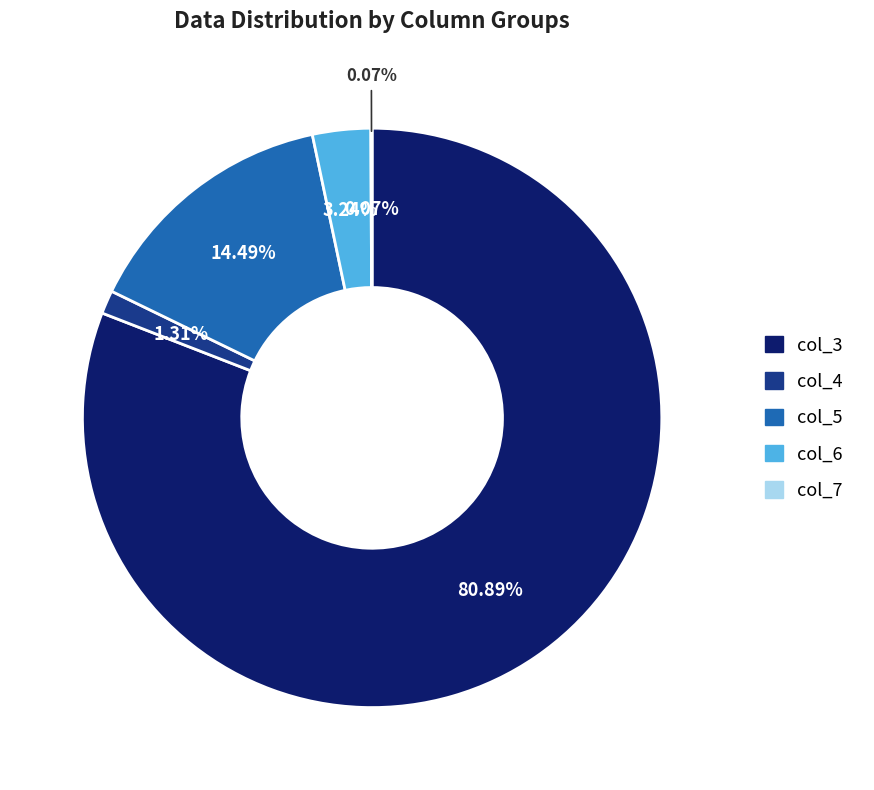

Is it true that 9 is 20% of the pie?

False